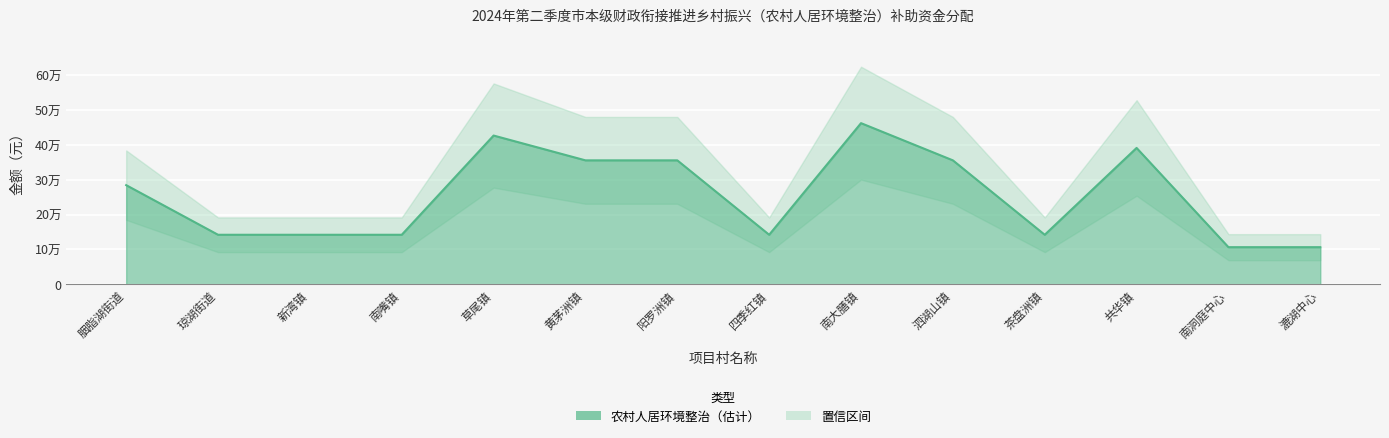

At which label is the value closest to 284185?

胭脂湖街道